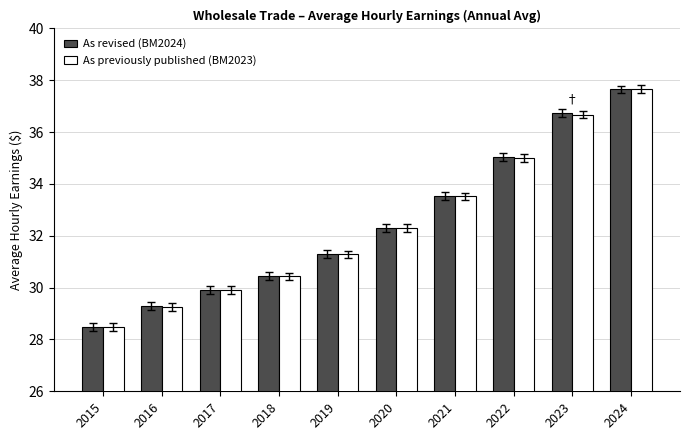

Is the value of As revised (BM2024) at 2023 greater than the value of As previously published (BM2023) at 2018?

Yes